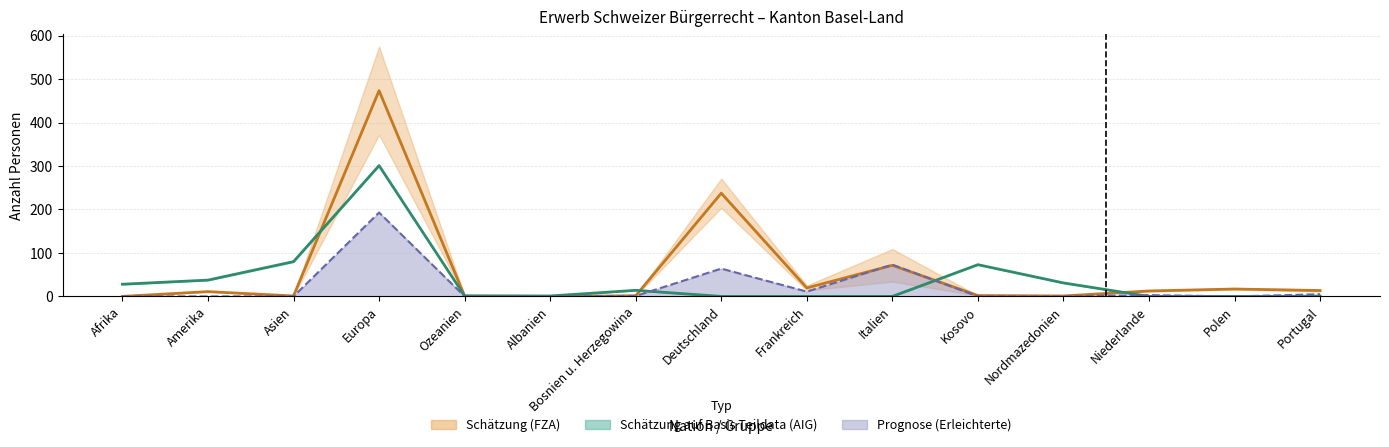

In Ordentliche Einbürgerungen, how many points are lower than both neighbors (excluding endpoints)?

4